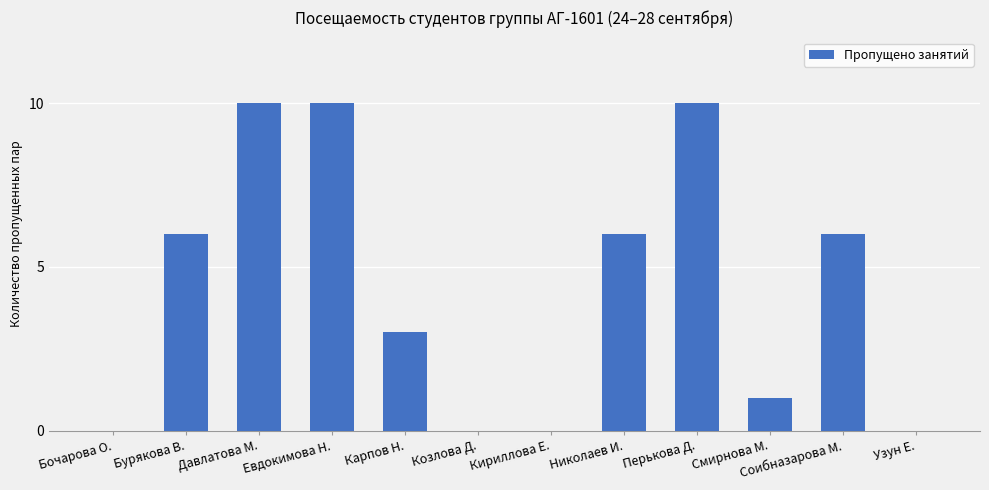

What is the maximum value shown in the chart?

10